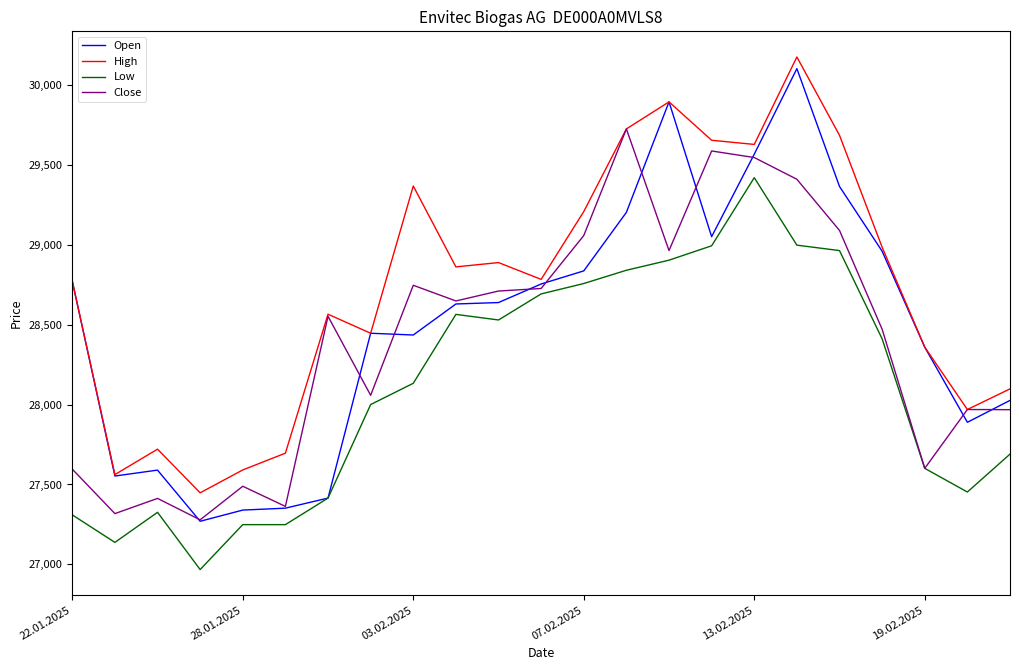

Which series has the largest total across all categories?

High